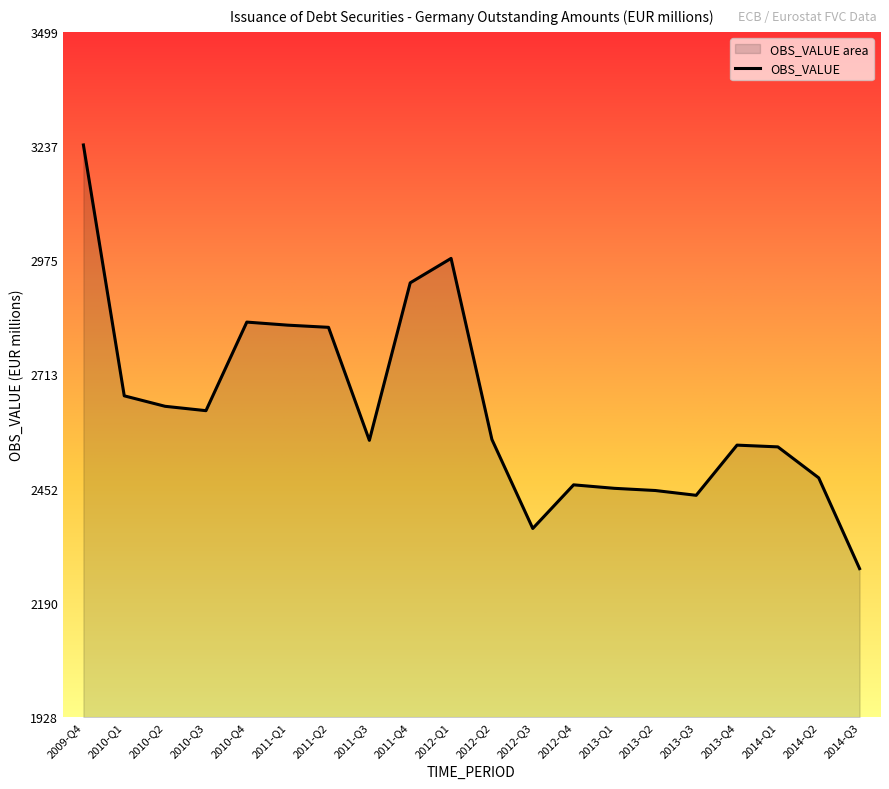

How many data points are above 2565?

9